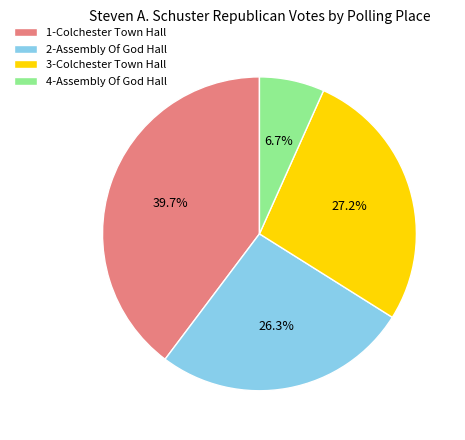

Does any single category account for the majority?

No